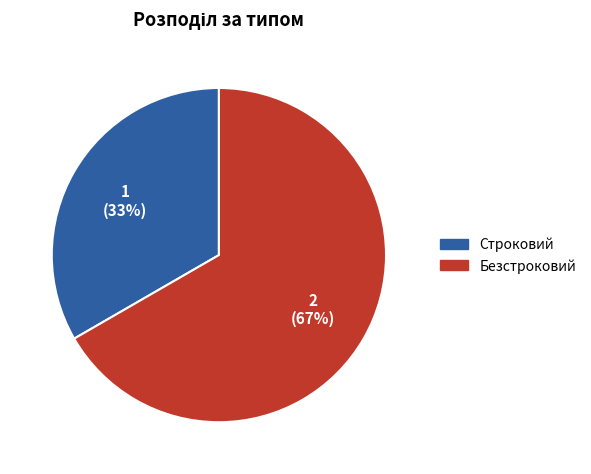

True or false: Безстроковий accounts for 67% of the total.

True